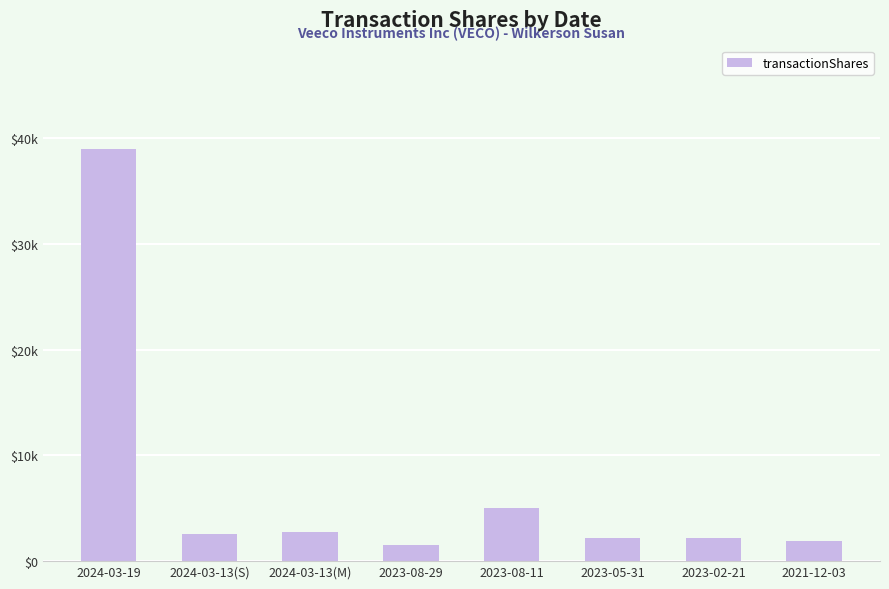

True or false: the data shows 8769 at 2023-08-11.

False